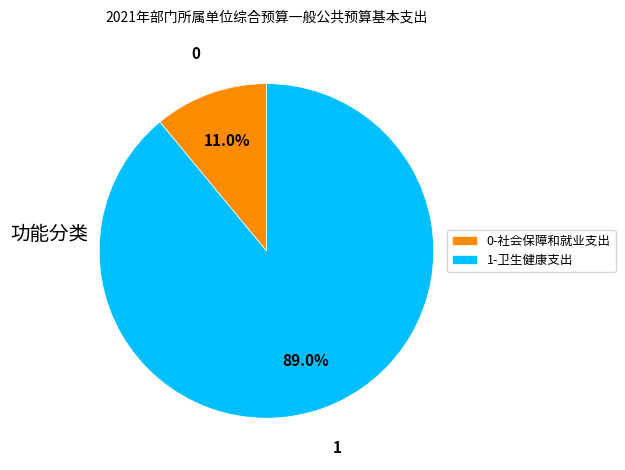

Combined, do 1-卫生健康支出 and 0-社会保障和就业支出 account for over 50%?

Yes